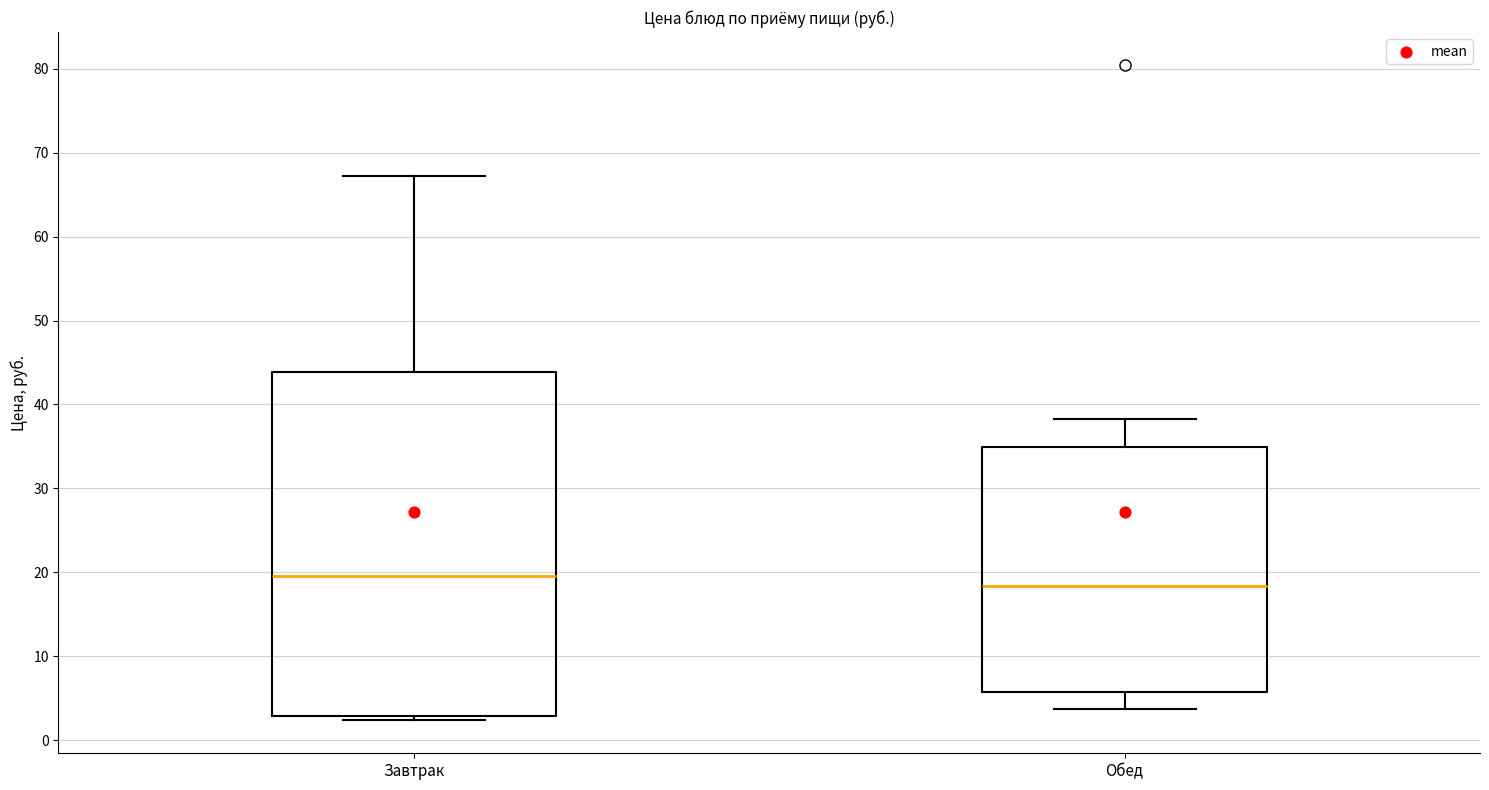

Which box's median line is the lowest?

Обед